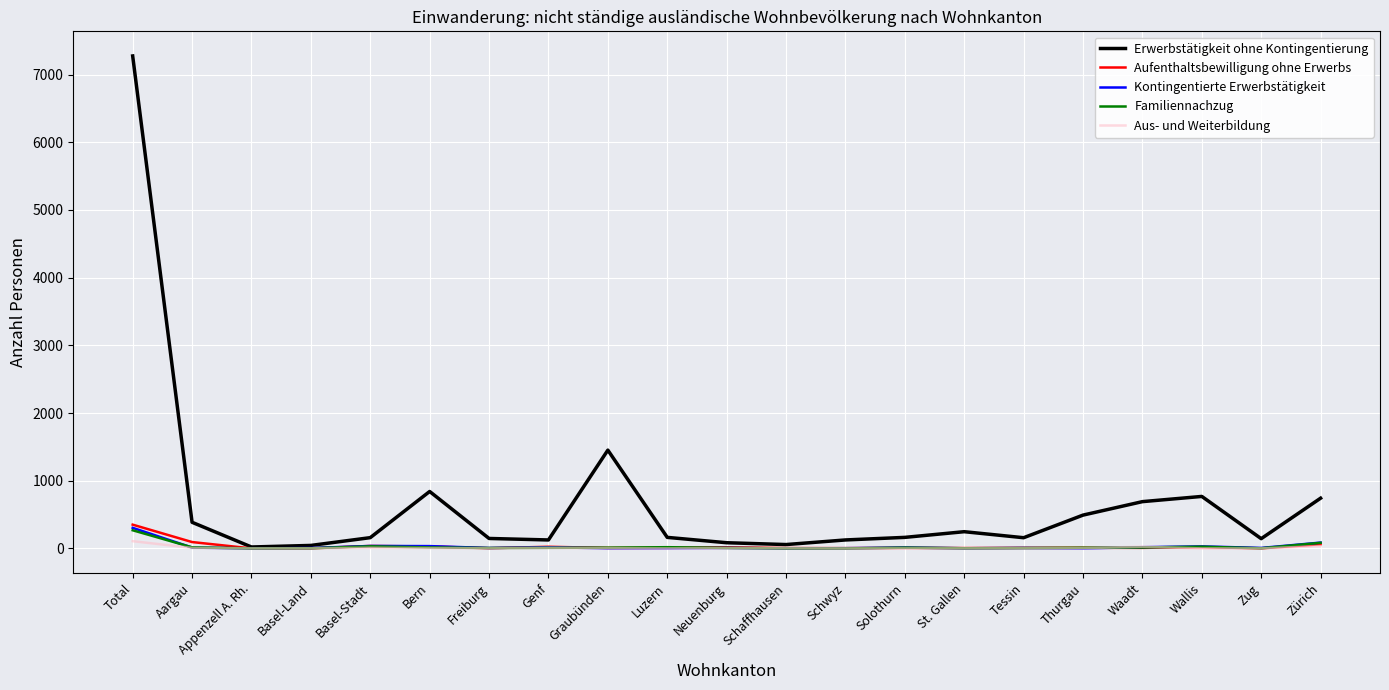

Is it true that Erwerbstätigkeit ohne Kontingentierung equals 500 at Graubünden?

False